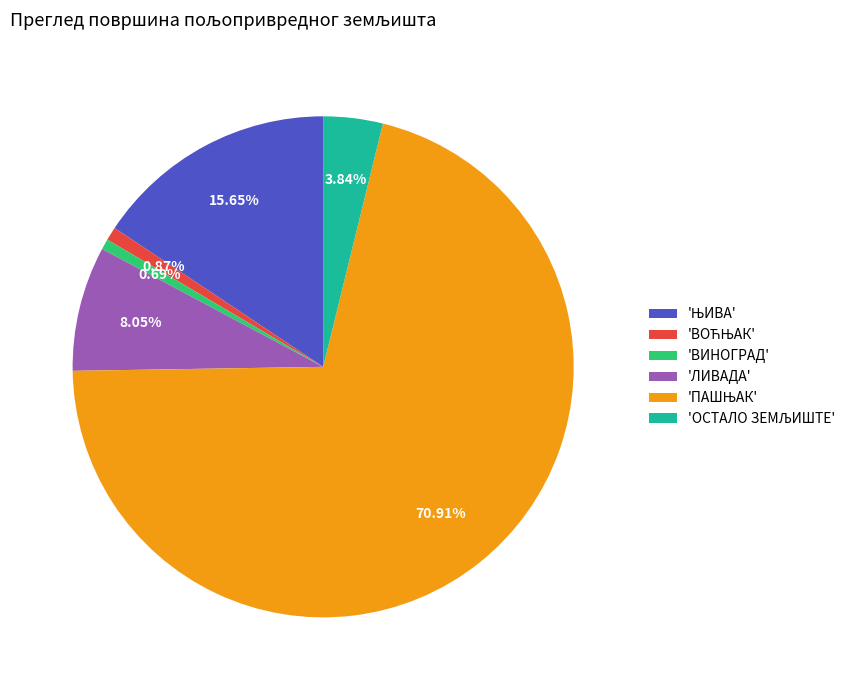

Is there any slice that represents more than half of the pie?

Yes